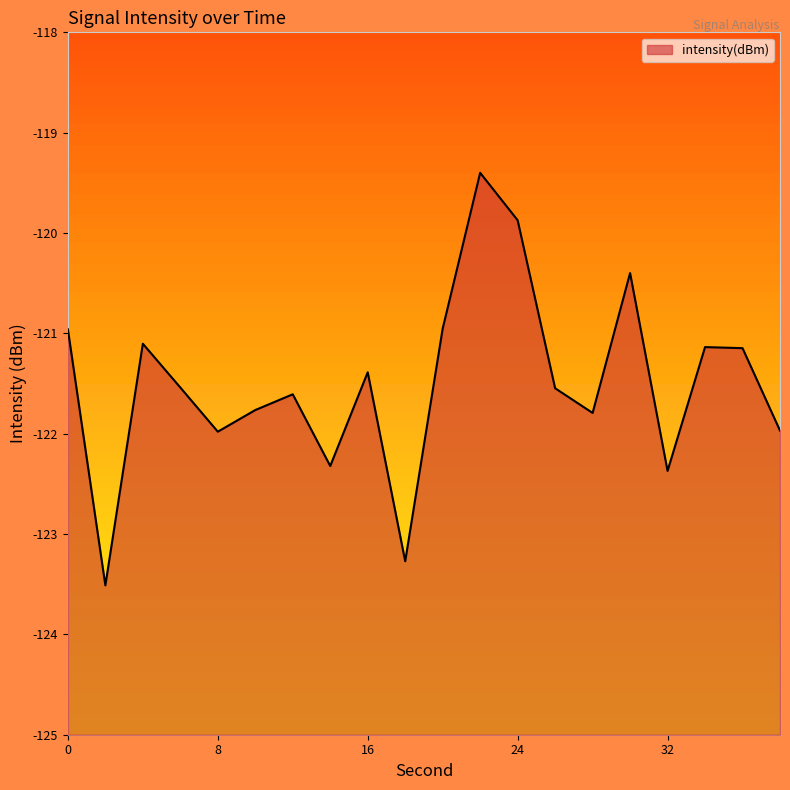

Rank the categories by value from lowest to highest.

2, 18, 32, 14, 8, 38, 28, 10, 12, 26, 6, 16, 36, 34, 4, 0, 20, 30, 24, 22